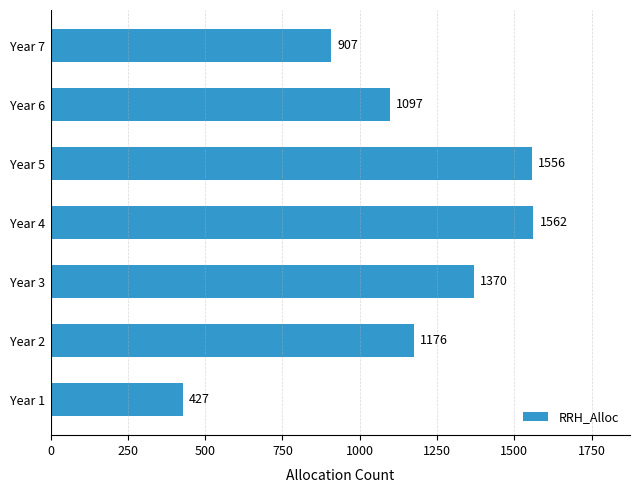

Where is the data nearest to the value 994?

Year 7